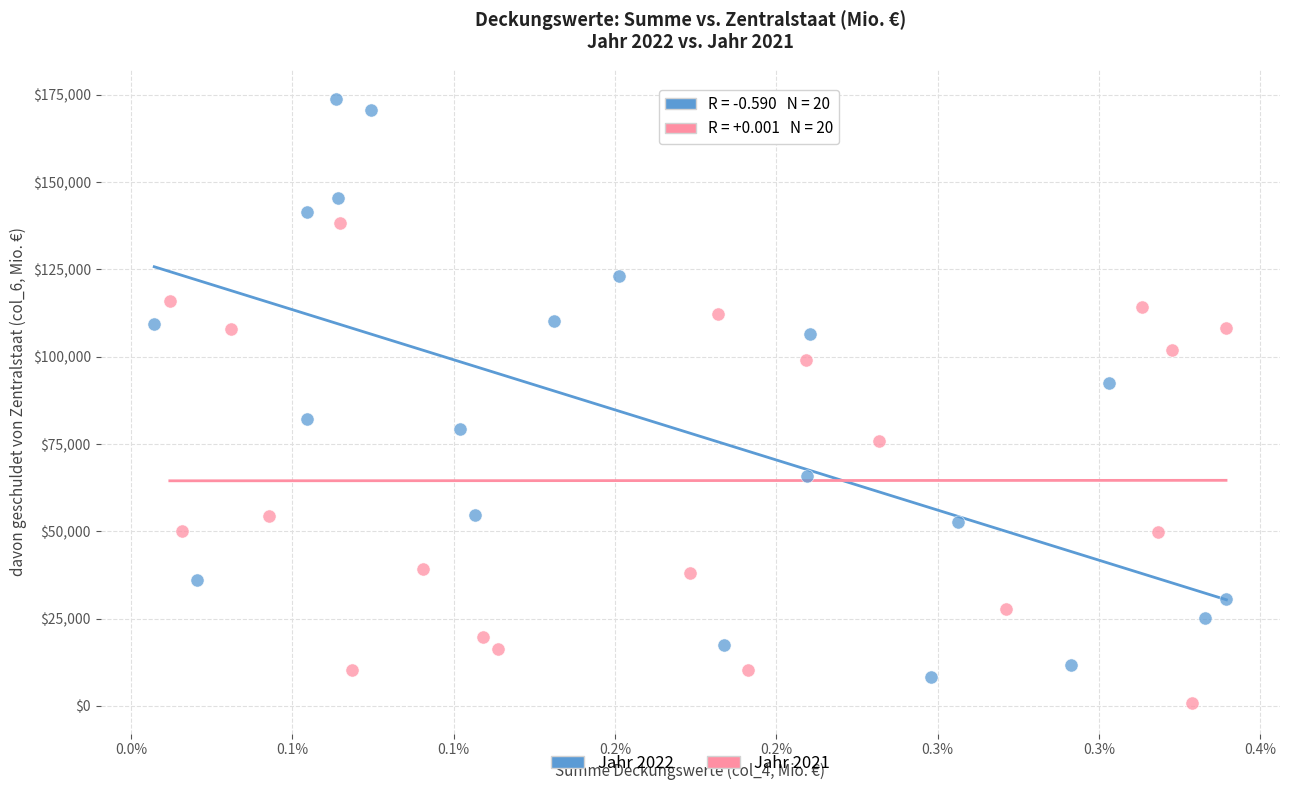

What are all the series names shown in the legend?

Jahr 2022, Jahr 2021